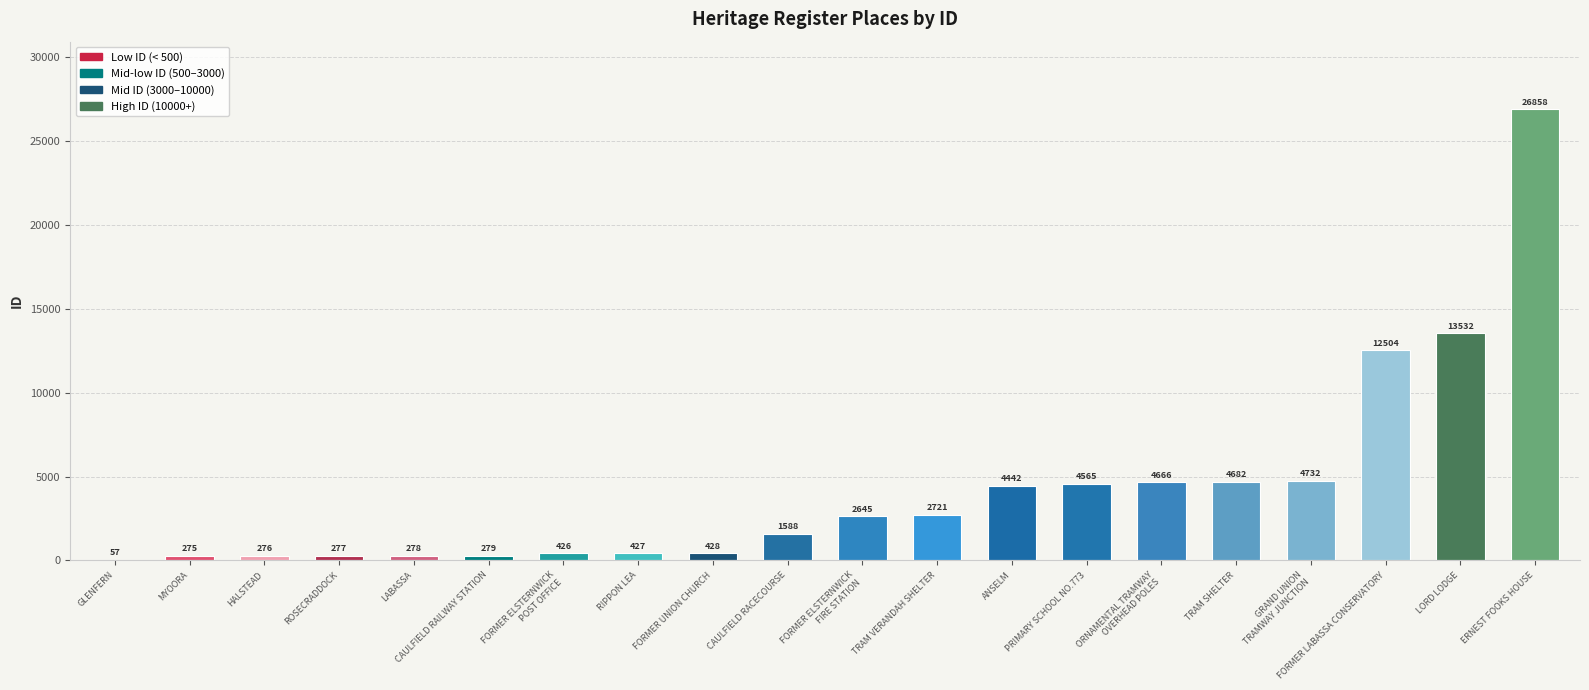

At which label is the value closest to 13457?

LORD LODGE